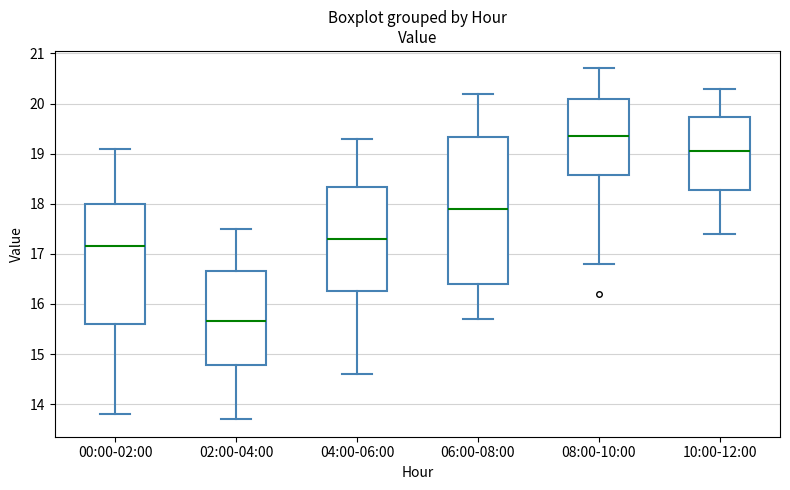

Where does the lower whisker of the box for 06:00-08:00 end on the y-axis? The values are not printed on the chart, so give them approximately, as read against the axis.

15.7